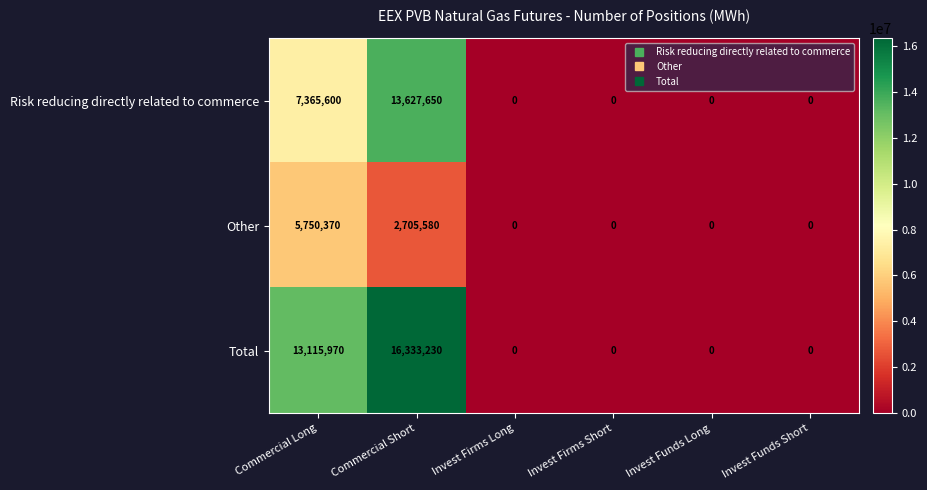

Is it true that Total equals 25221082 at Commercial Short?

False